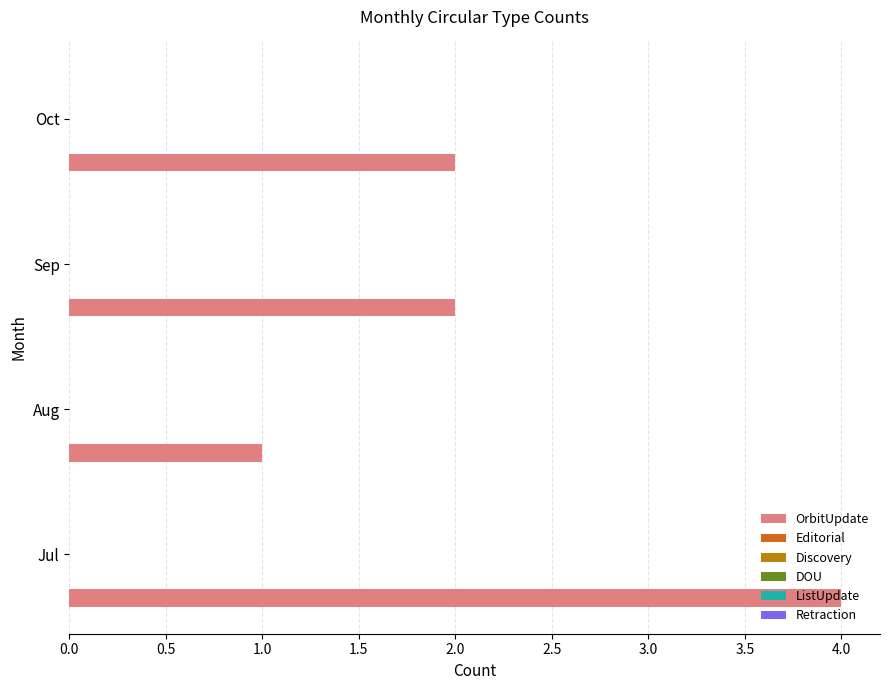

What is the difference between the maximum and minimum values?

3